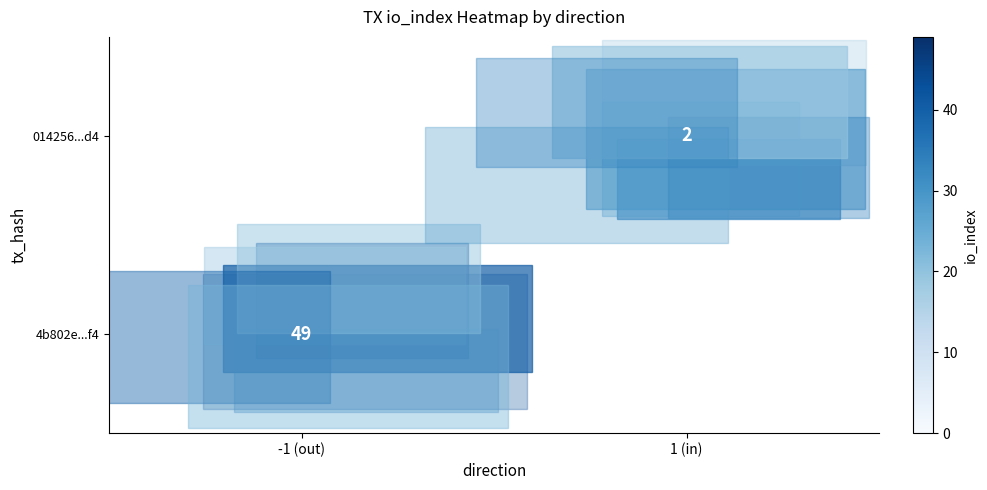

True or false: 4b802e...f4 has a value of 21 at -1 (out).

False